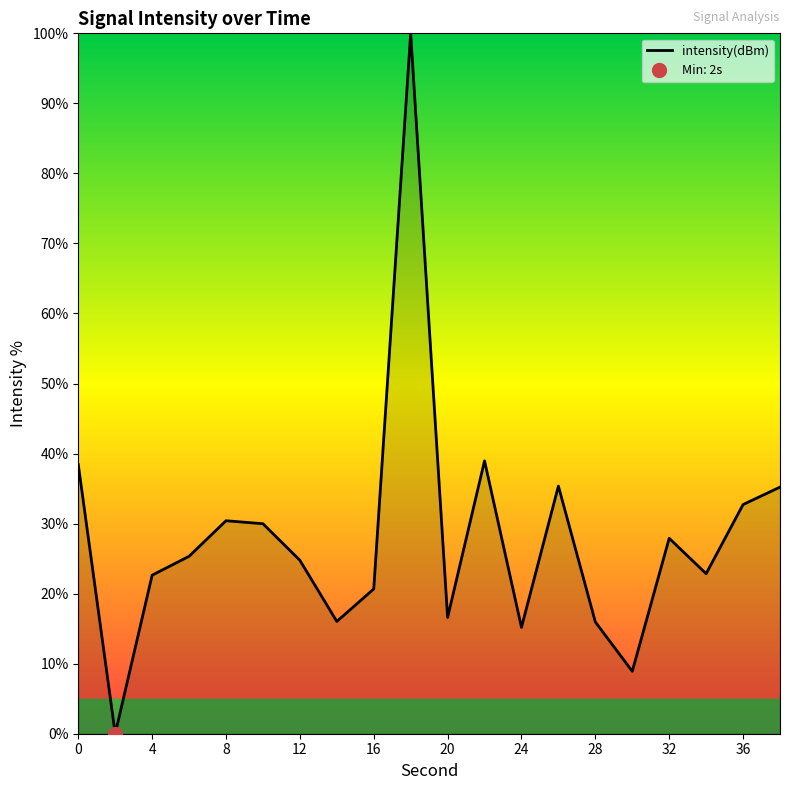

What is the highest value of the intensity(dBm) series?

100.0